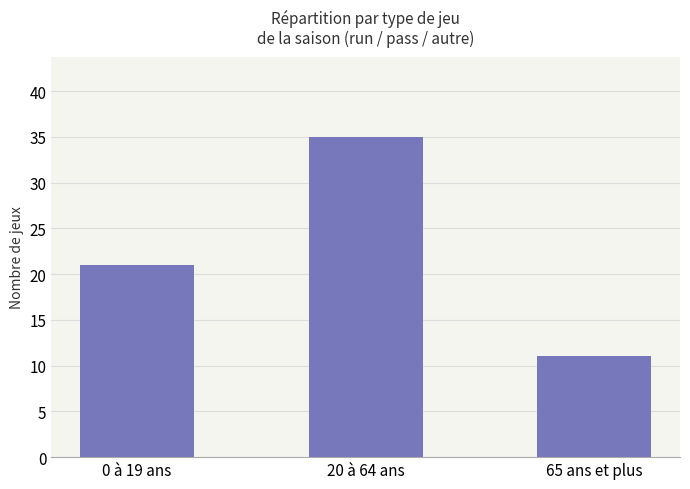

What is the value of the 3rd bar from the left?

11